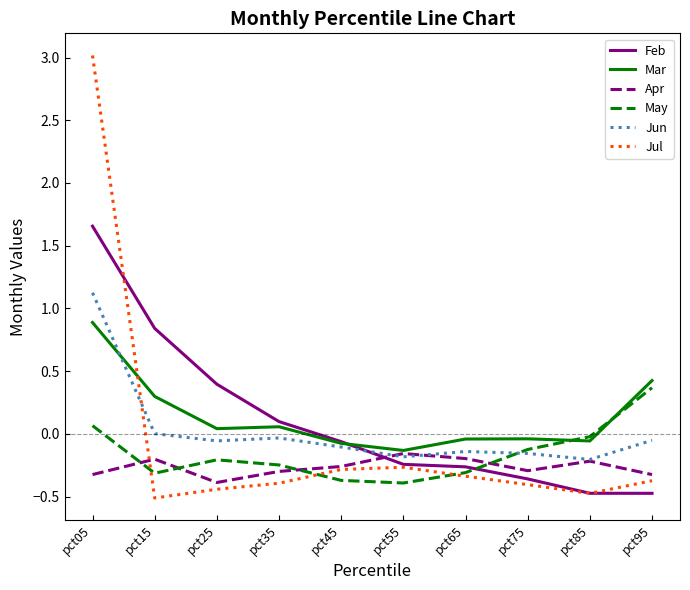

Rank the series by their maximum value, from lowest to highest.

Apr, May, Mar, Jun, Feb, Jul